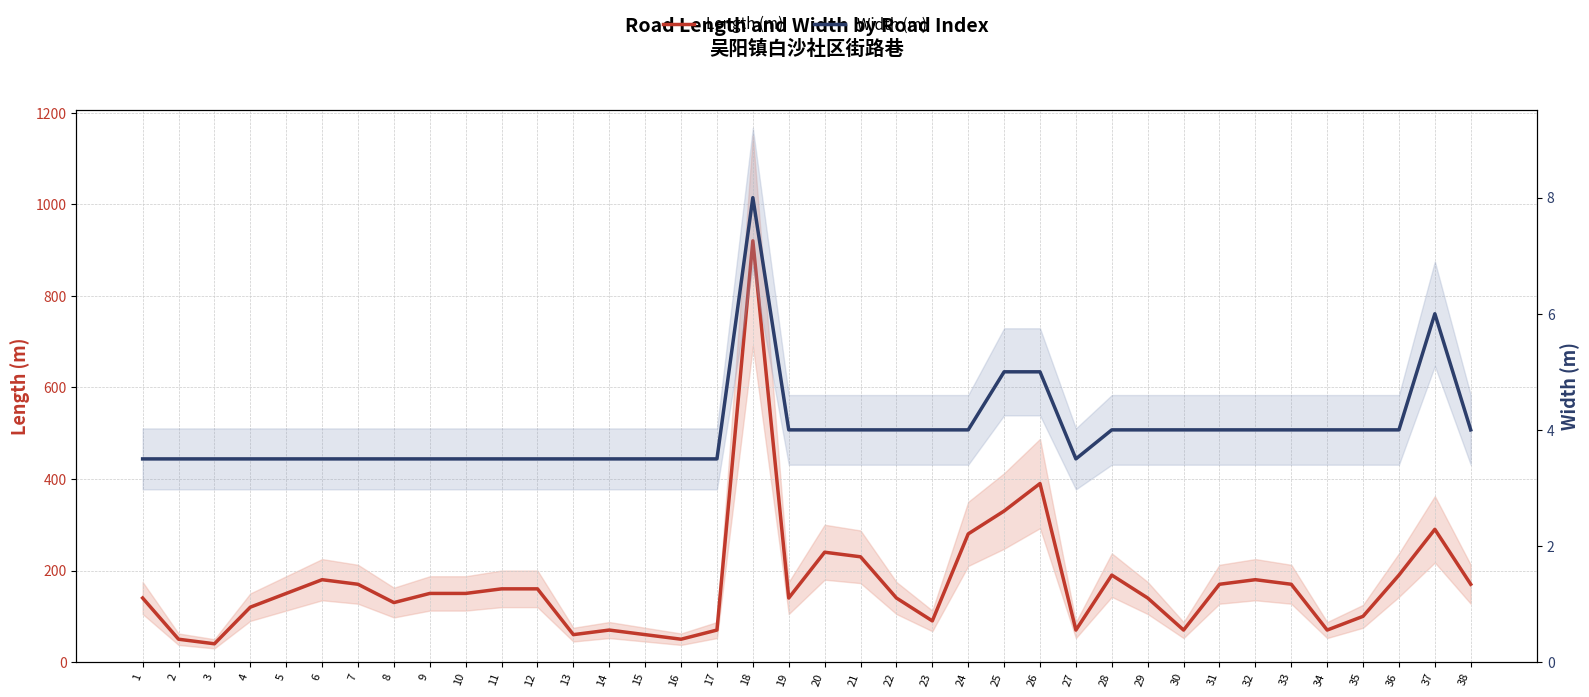

Which has a higher value, 21 or 20?

20